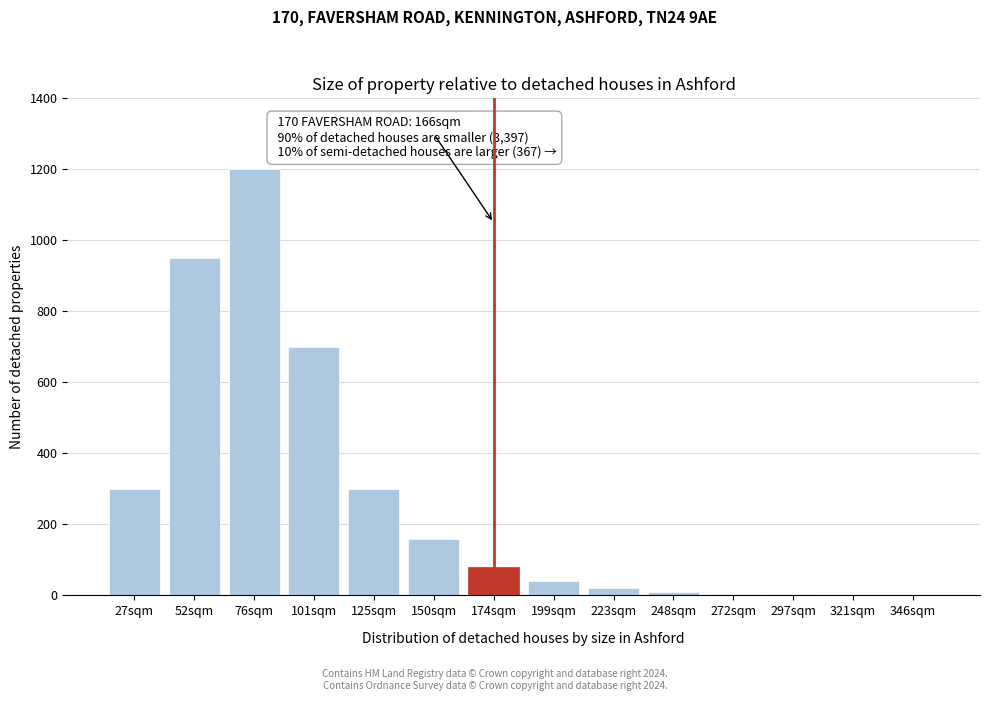

Where is the data nearest to the value 600?

101sqm